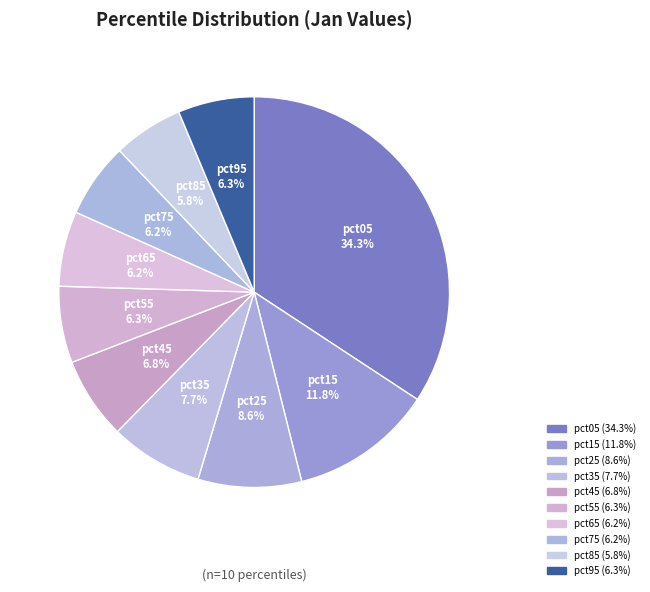

What percentage is the pct35 slice, to the nearest percent?

8%